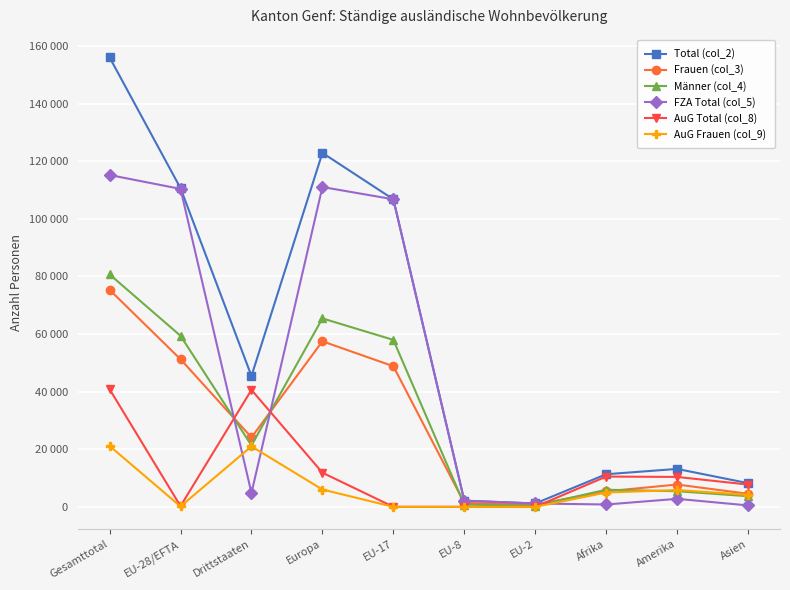

True or false: Total (col_2) and FZA Total (col_5) cross at least once.

False